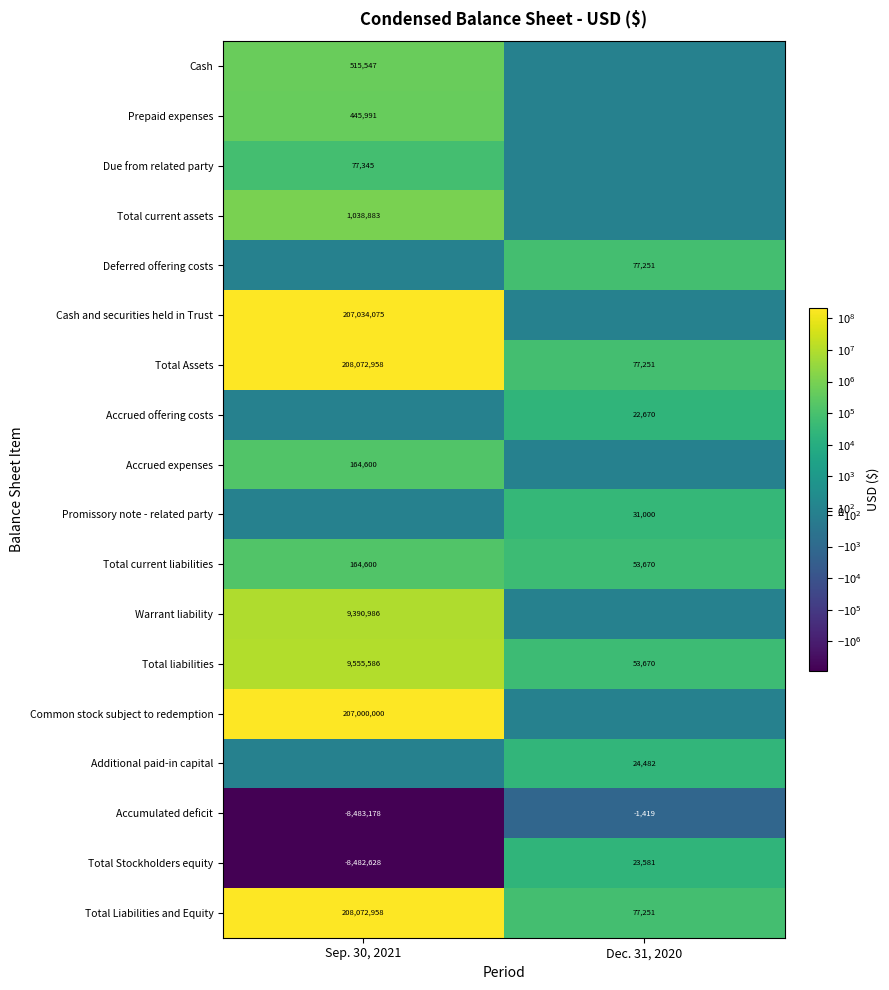

True or false: Accumulated deficit has a value of -2015 at Dec. 31, 2020.

False